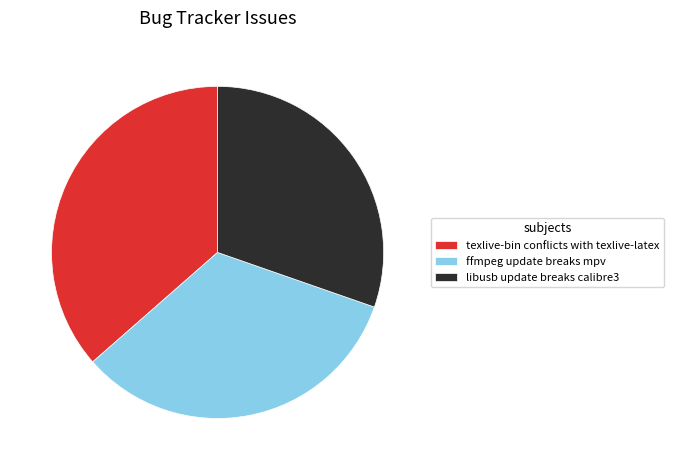

Which category has the smallest portion of the pie?

libusb update breaks calibre3